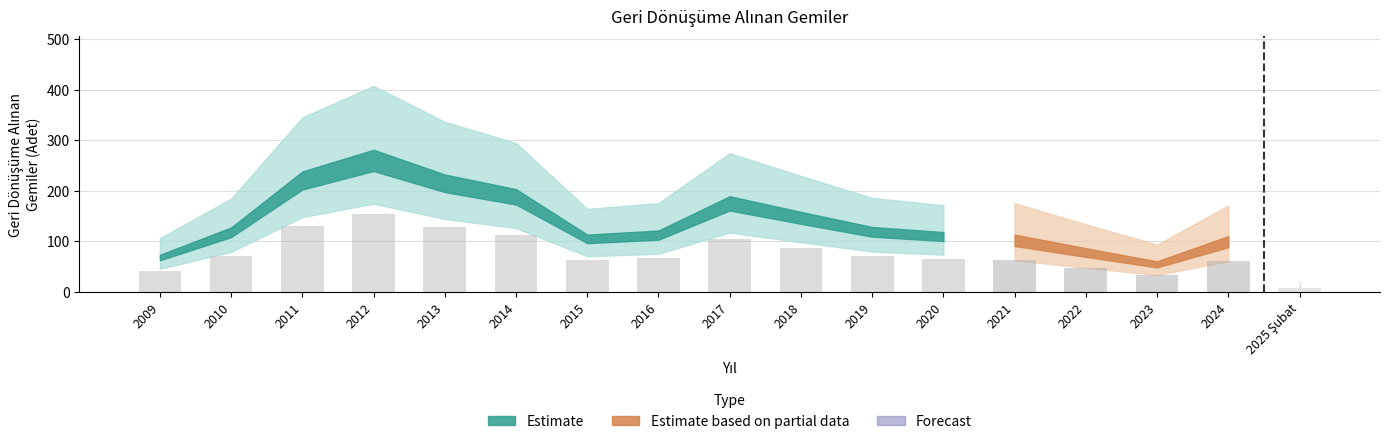

At which label does the data first exceed 66?

2010